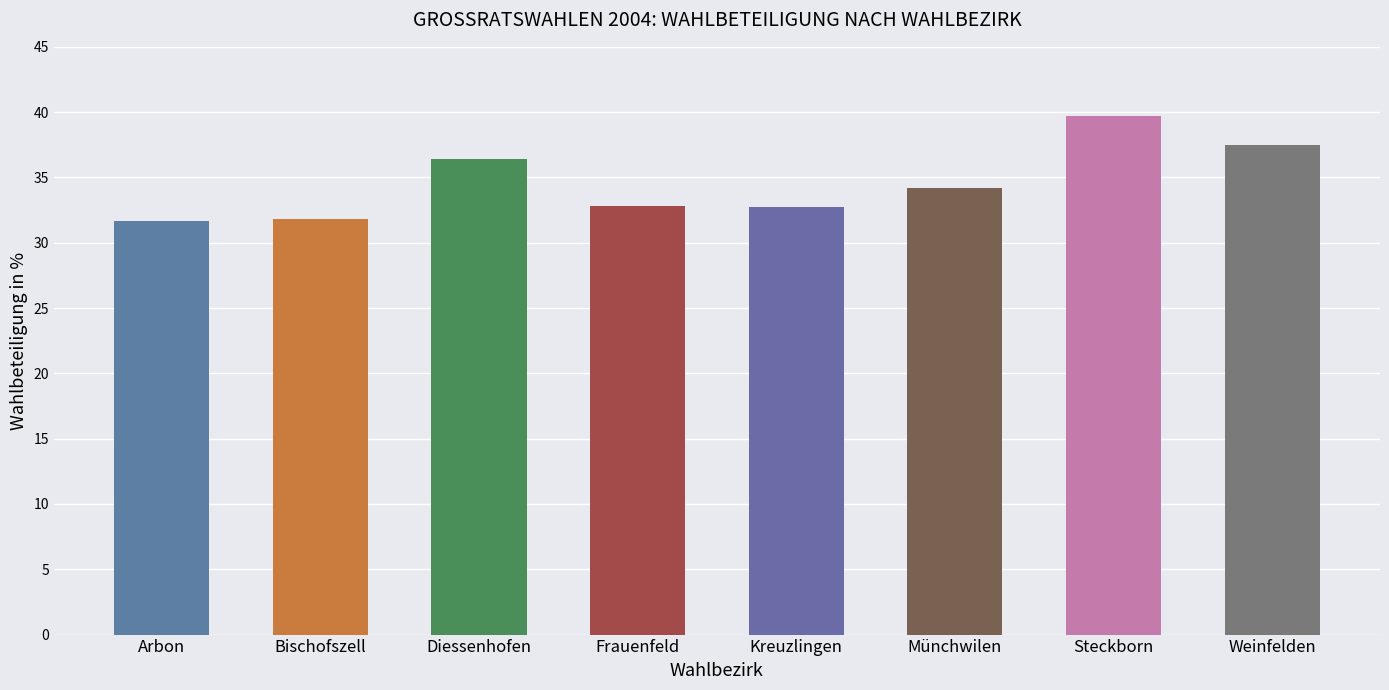

The value at Arbon is 31.7. True or false?

True